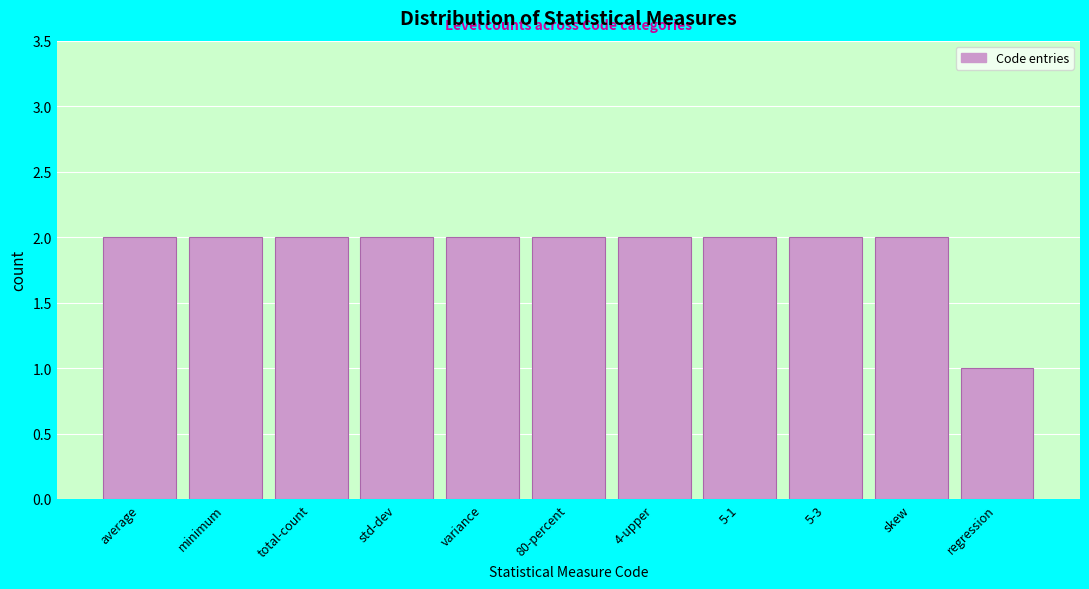

Reading left to right, what are all the values shown in this chart?

2	2	2	2	2	2	2	2	2	2	1